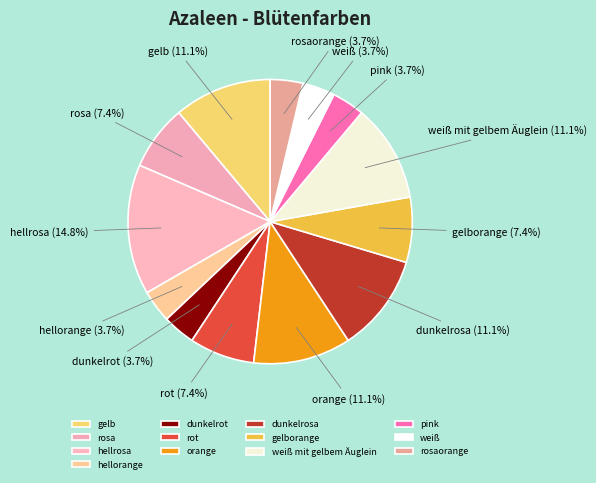

What percentage is the rosaorange slice, to the nearest percent?

4%